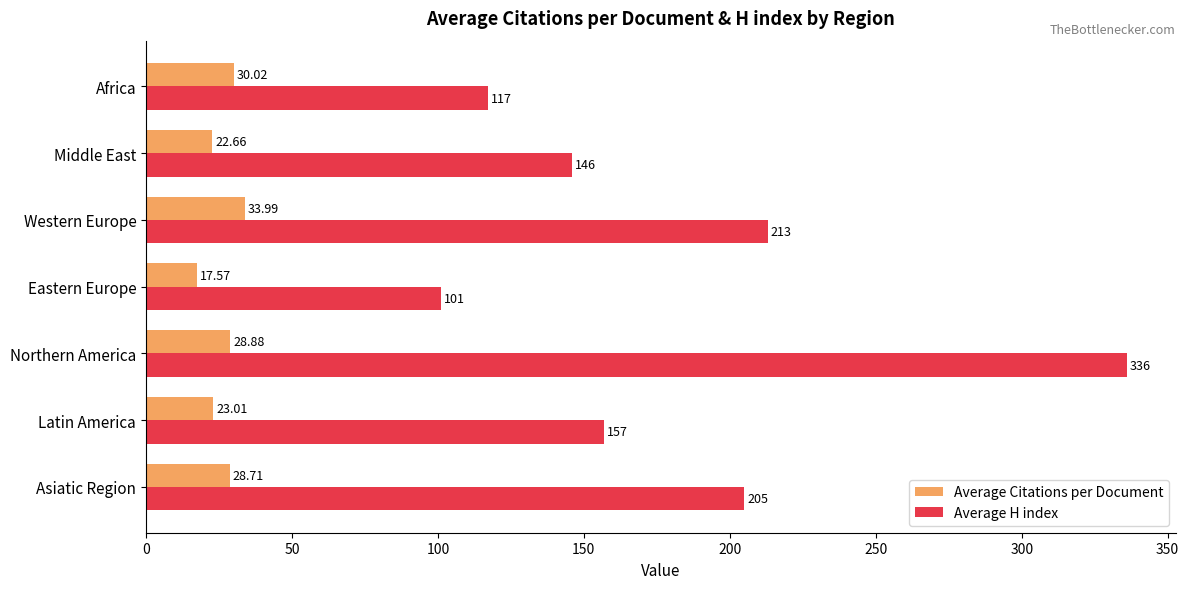

Which series has the largest range (max minus min)?

Average H index